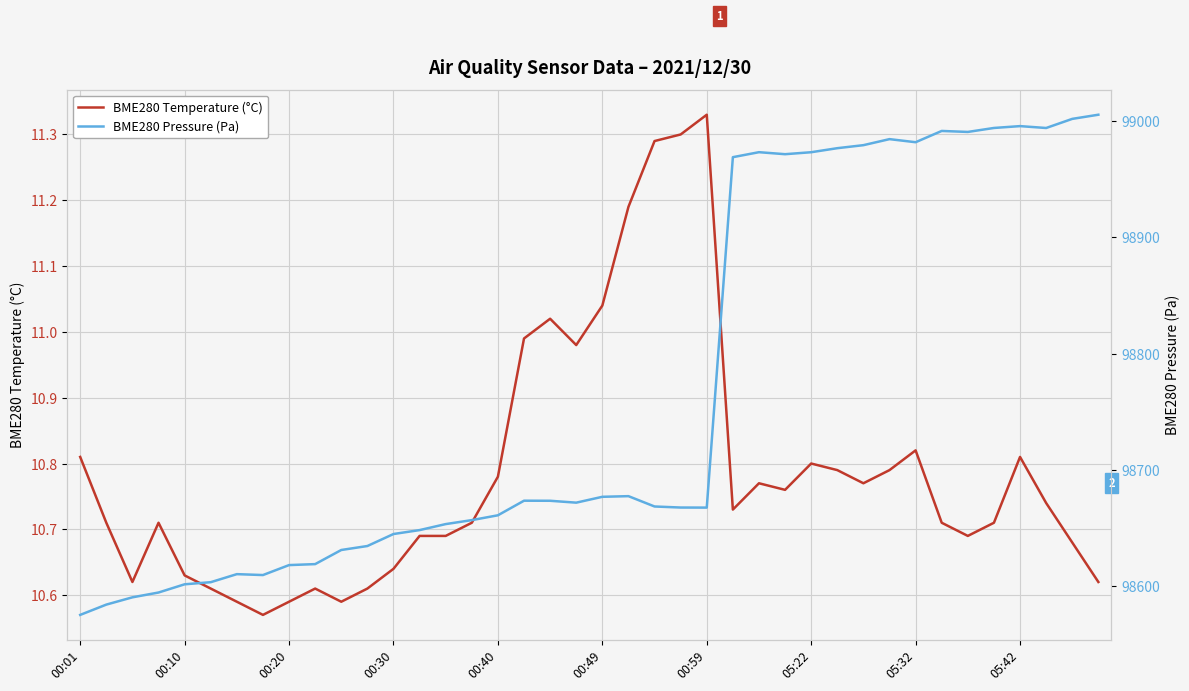

True or false: BME280 Temperature (°C) and BME280 Pressure (Pa) cross at least once.

False